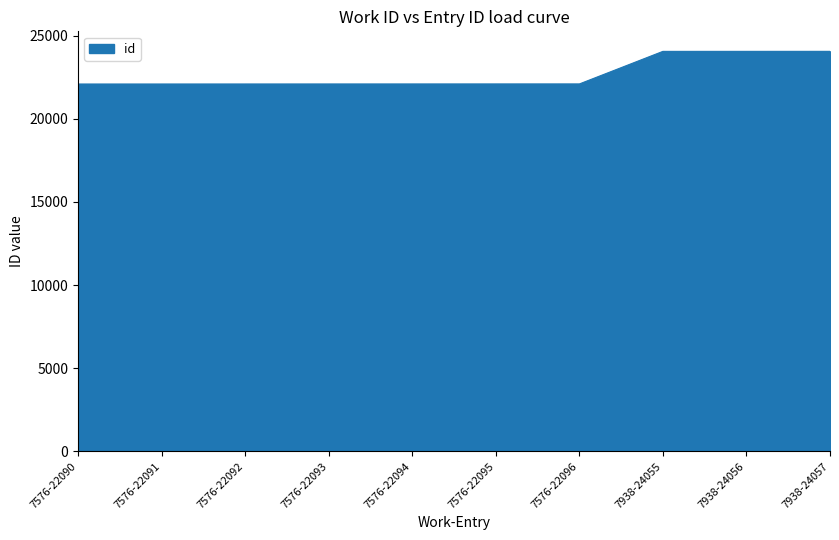

What is the smallest value displayed?

22090